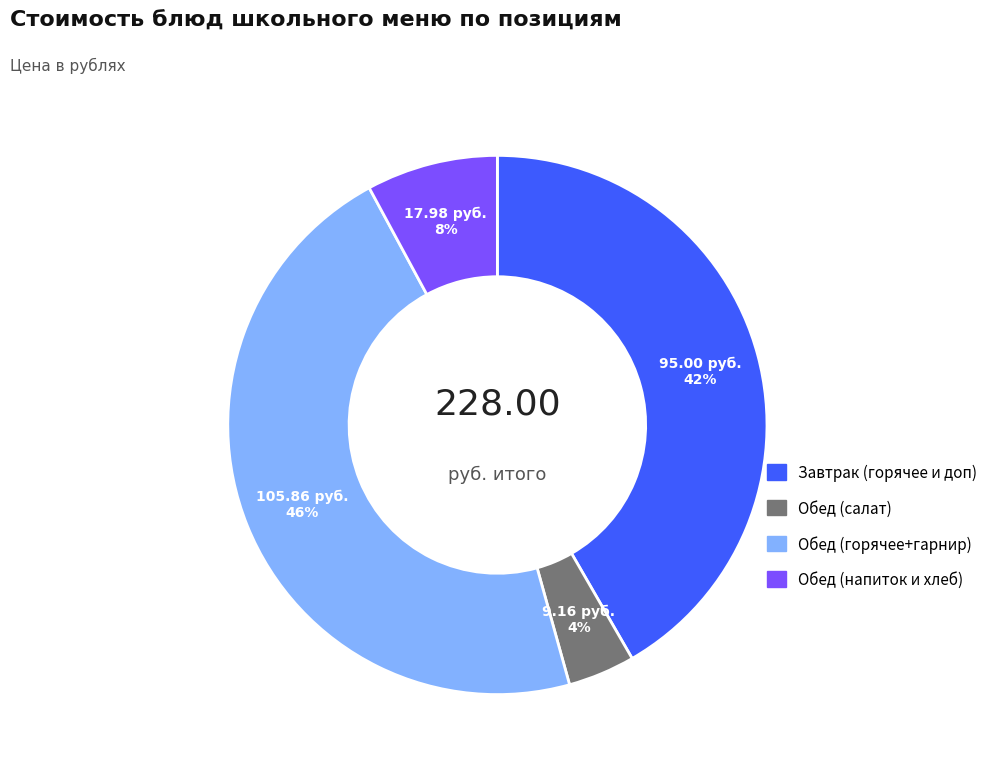

To the nearest percent, what is the difference between the largest and smallest slice percentages?

42%